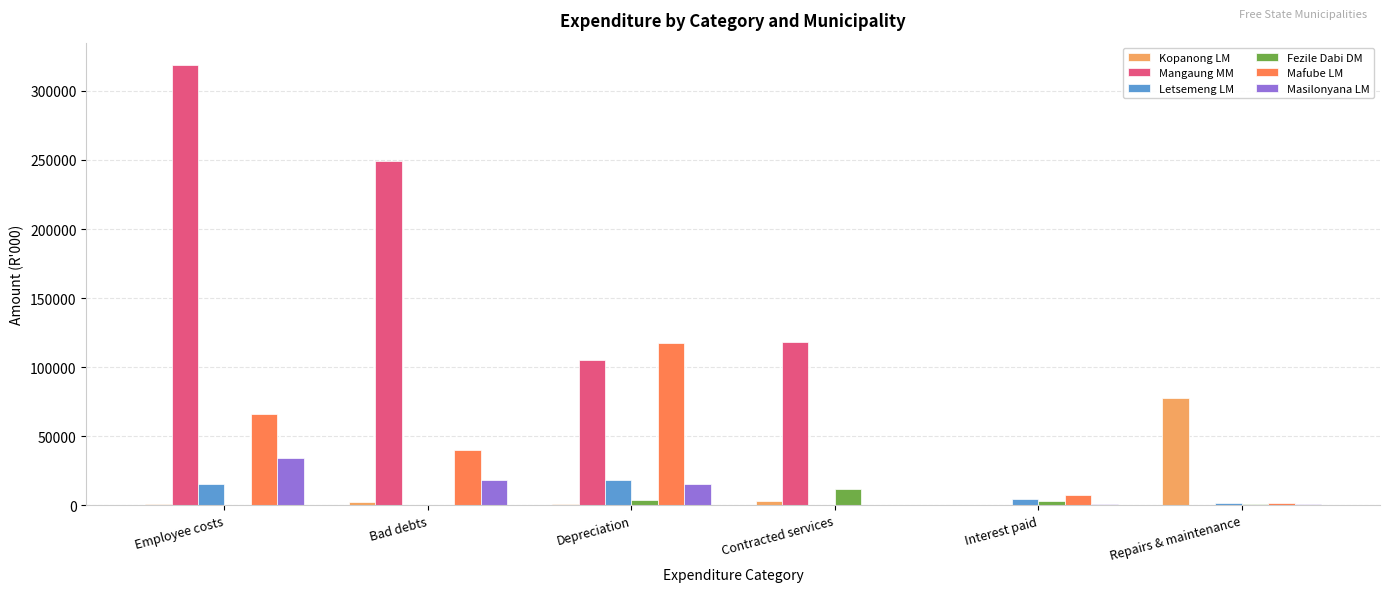

Which series has the widest spread of values?

Mangaung MM